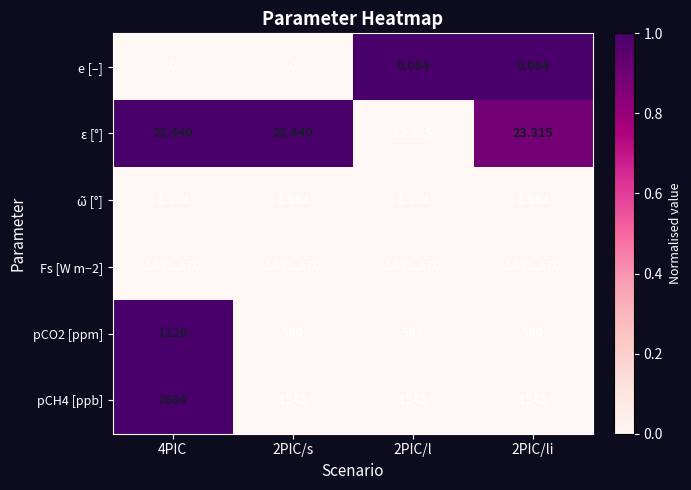

Which series changed the most between 2PIC/s and 2PIC/li?

ε [°]